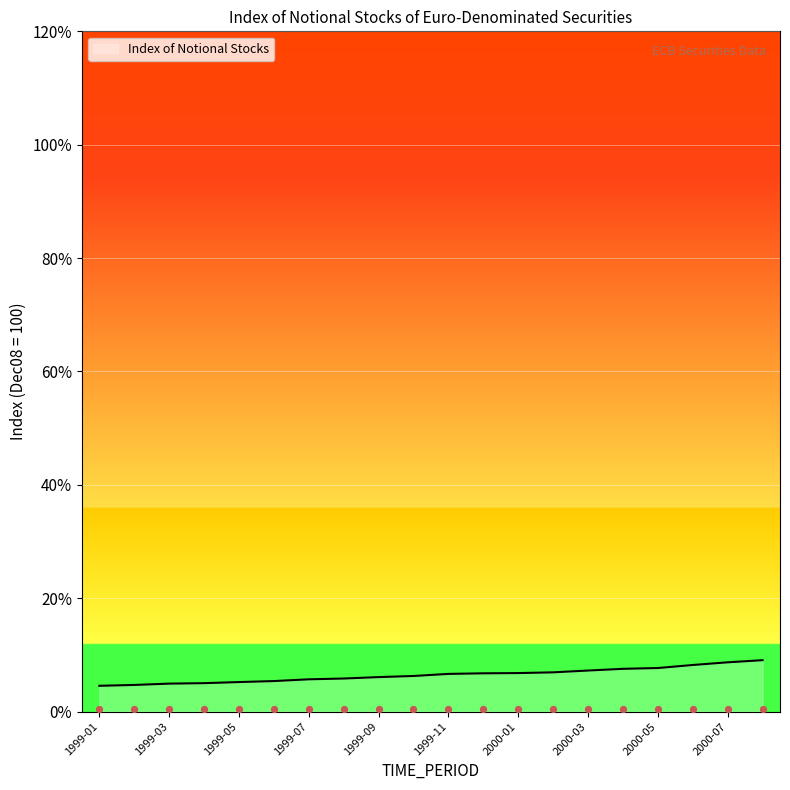

Approximately how many times larger is the value at 1999-11 compared to 1999-02?

1.4